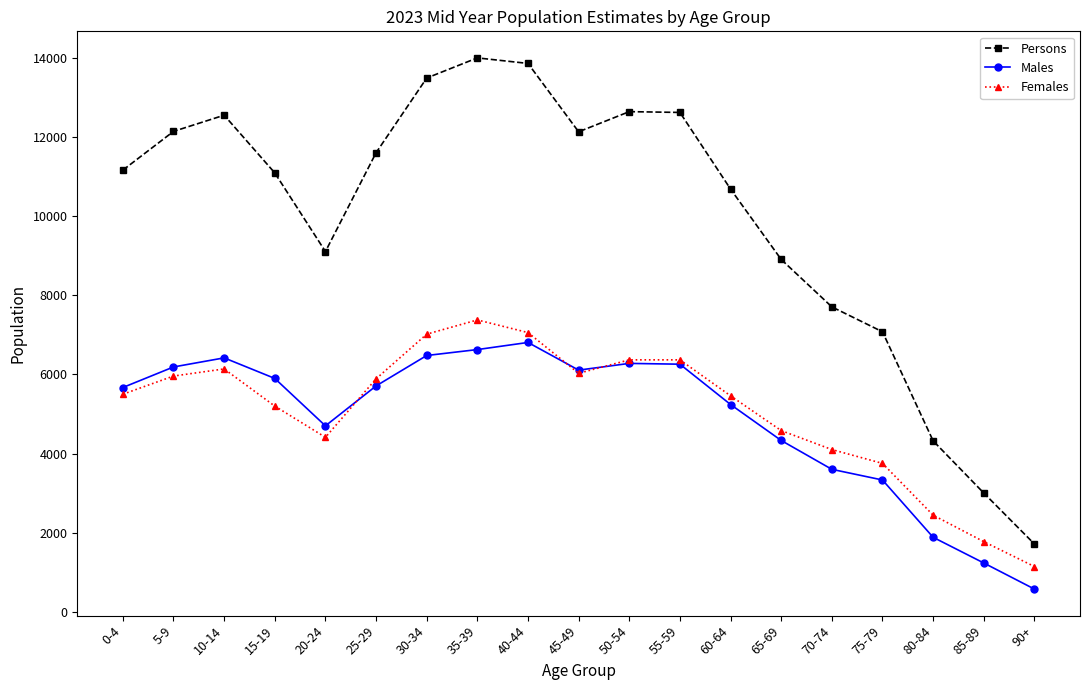

Read the Females value at 35-39, to the nearest 100.

7400